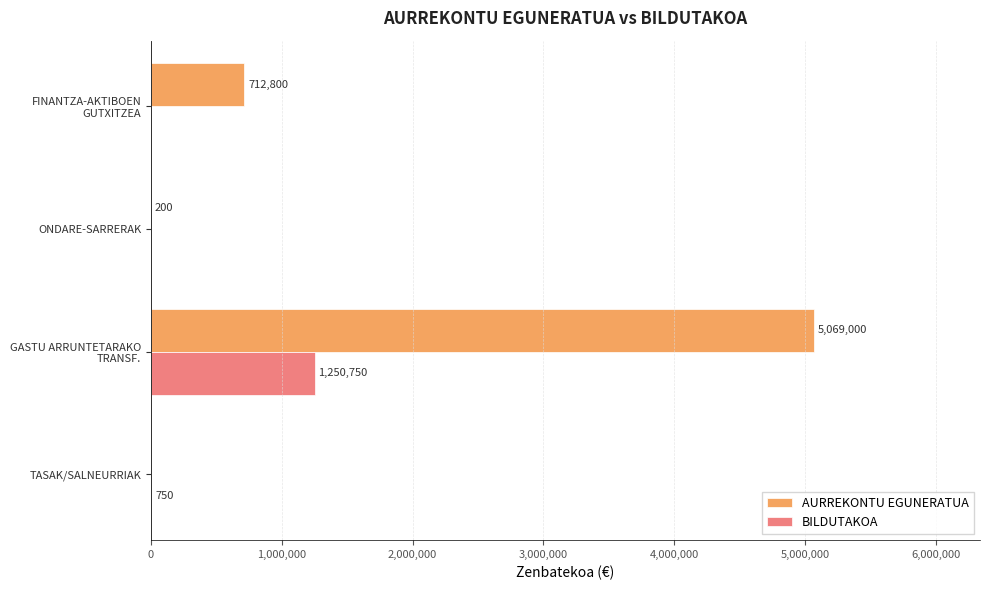

What is the greatest value displayed?

5069000